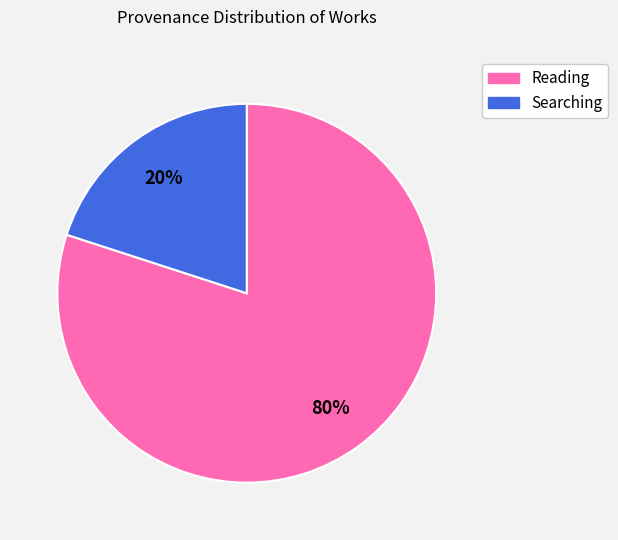

Is there a majority slice in this chart?

Yes